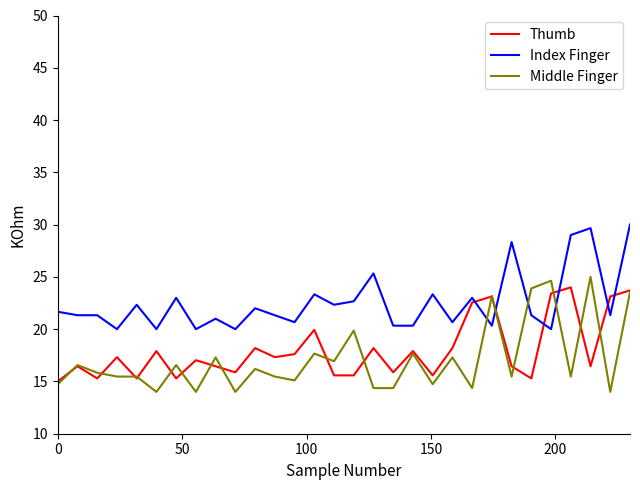

How many intersections are there between Index Finger and Thumb?

6